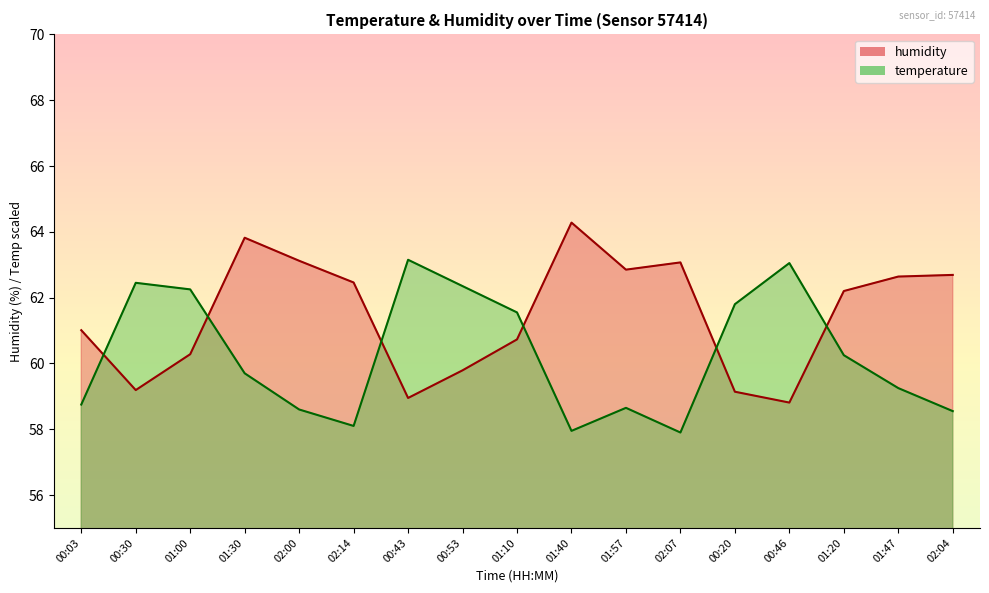

What is the label of the 6th point from the left?

02:14